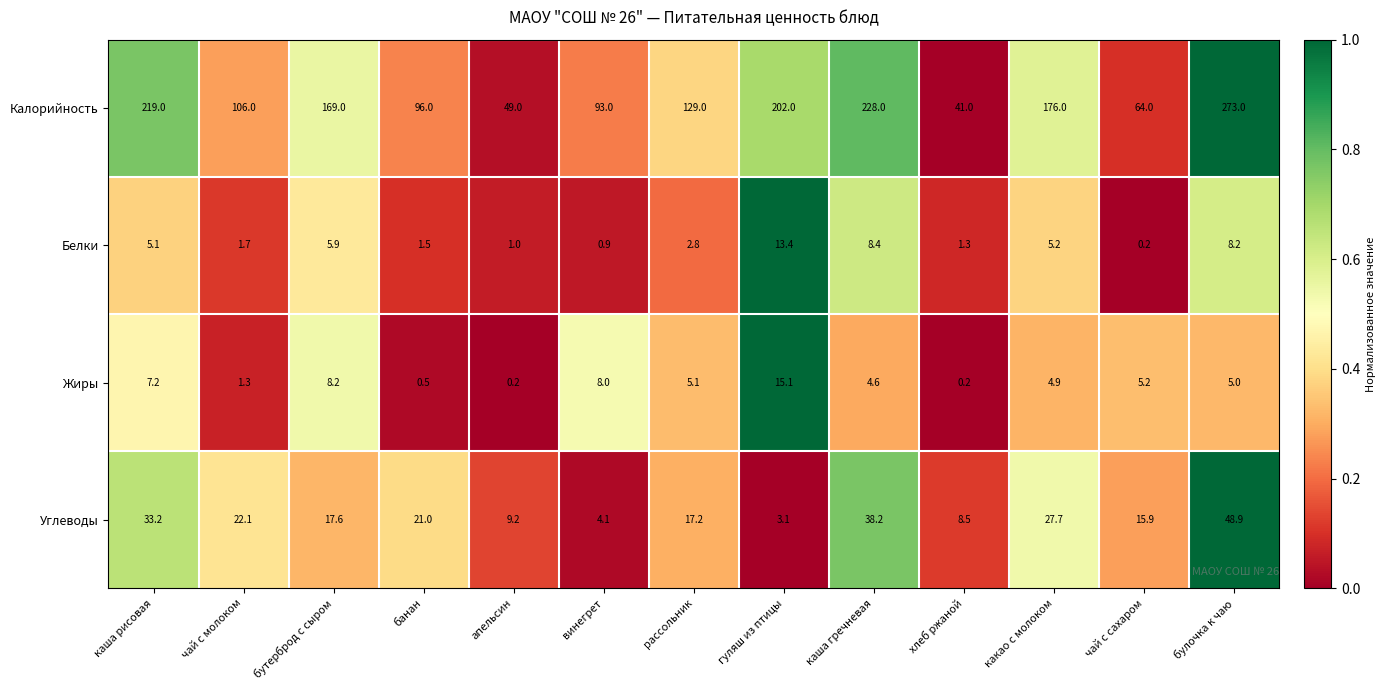

At which label does Белки first exceed 2?

каша рисовая